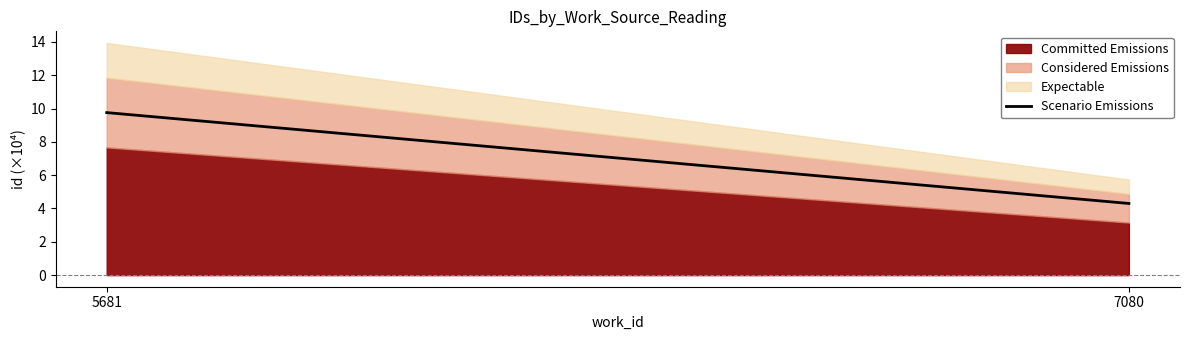

Where is the data nearest to the value 7?

7080